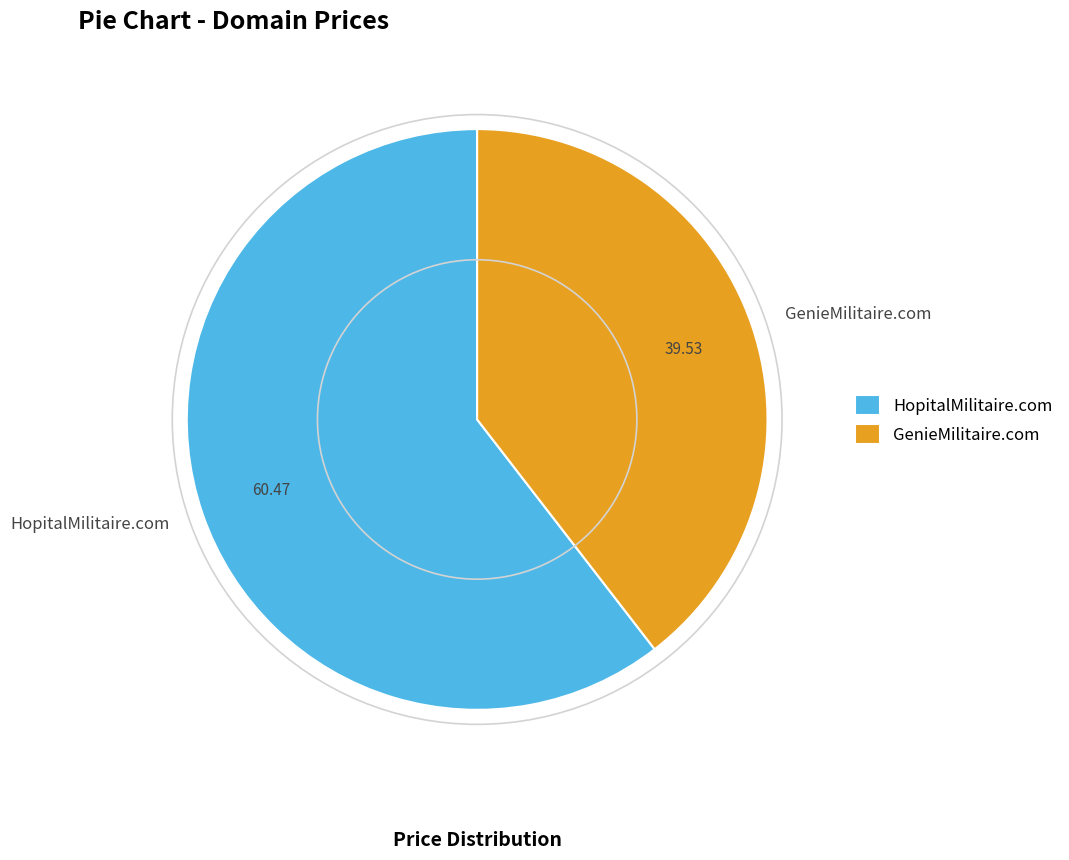

How many segments does this pie chart have?

2